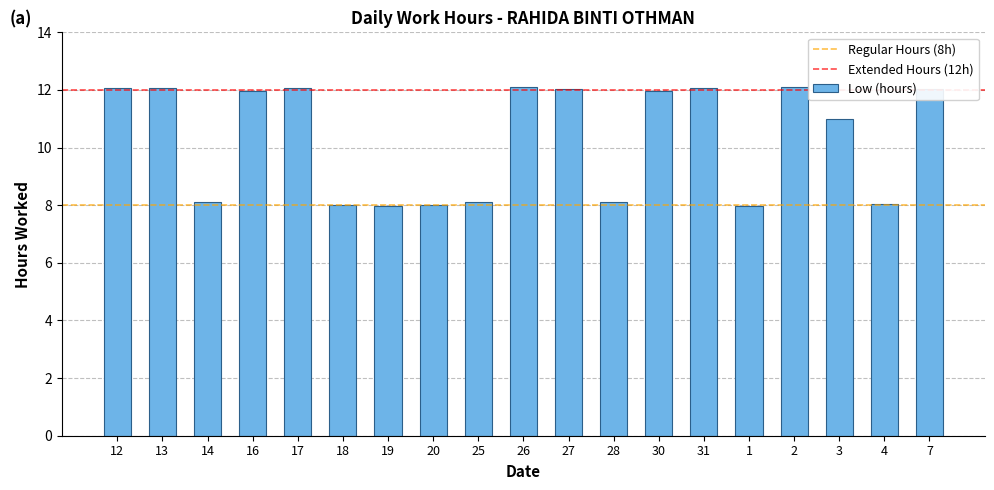

Between 30 and 25, which is larger?

30